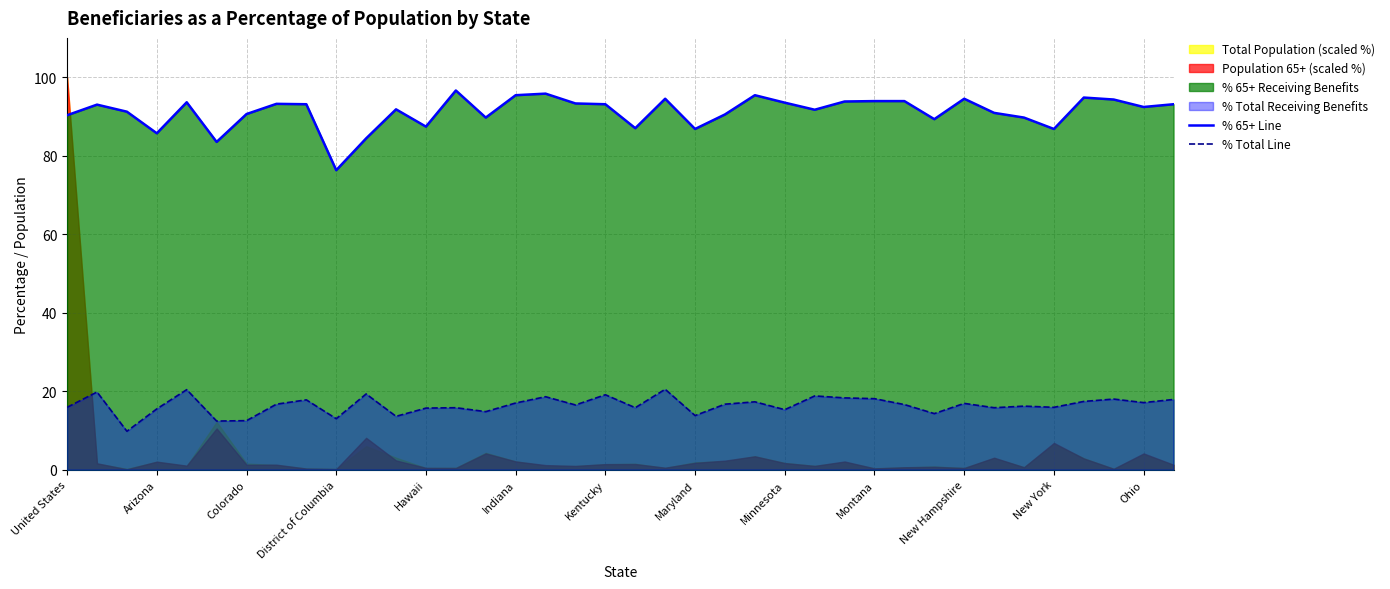

Which series has the widest spread of values?

% 65+ Line